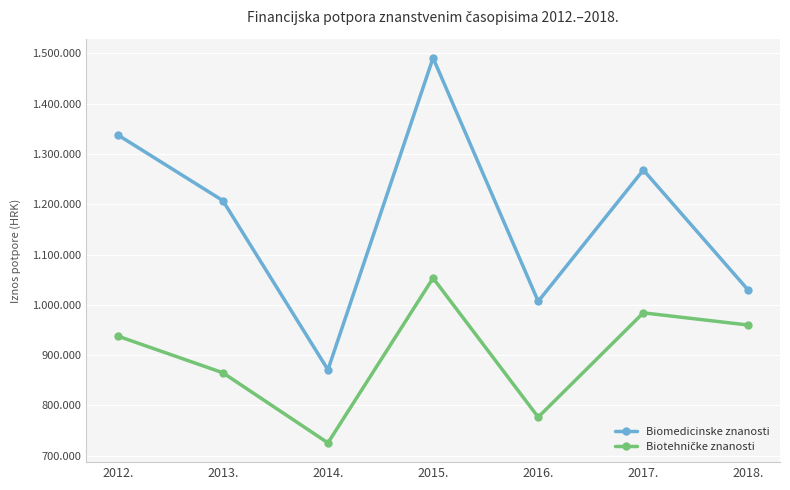

Which series has the largest total across all categories?

Biomedicinske znanosti